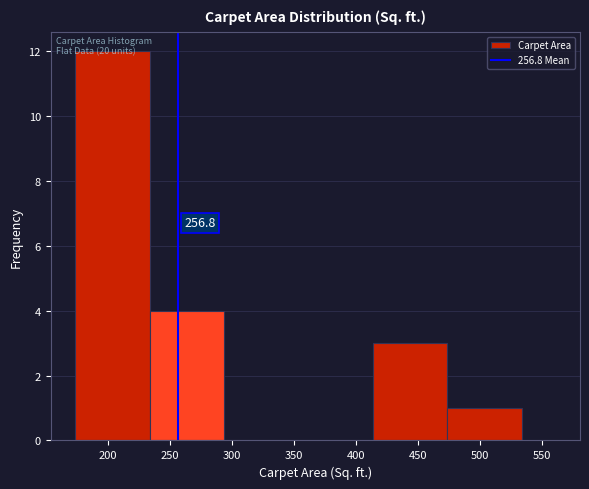

Over which range of the x-axis is the bar tallest?

174 to 234